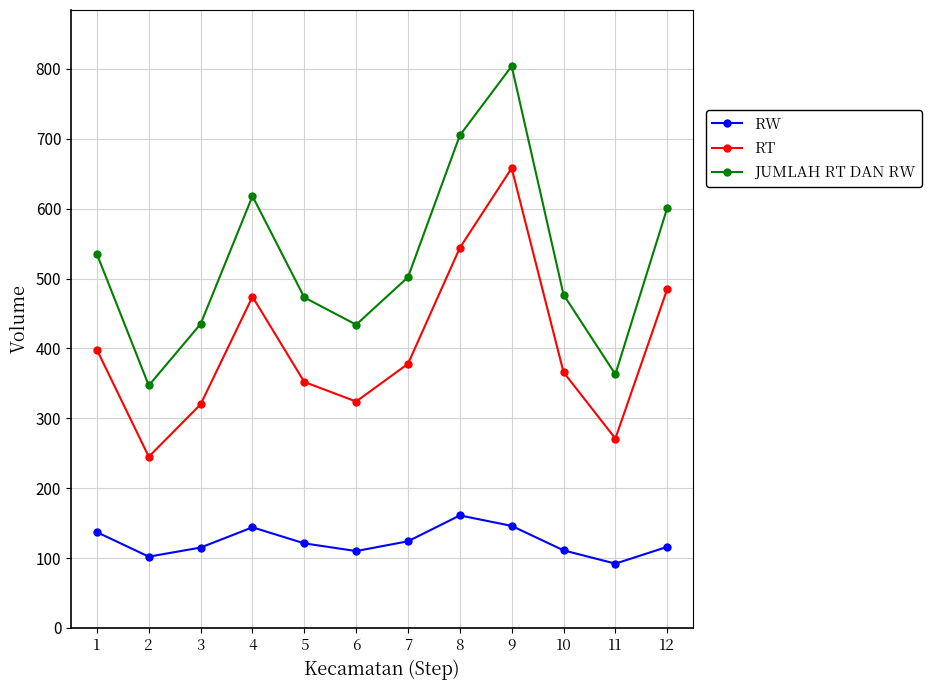

At which label does RT first exceed 378?

1